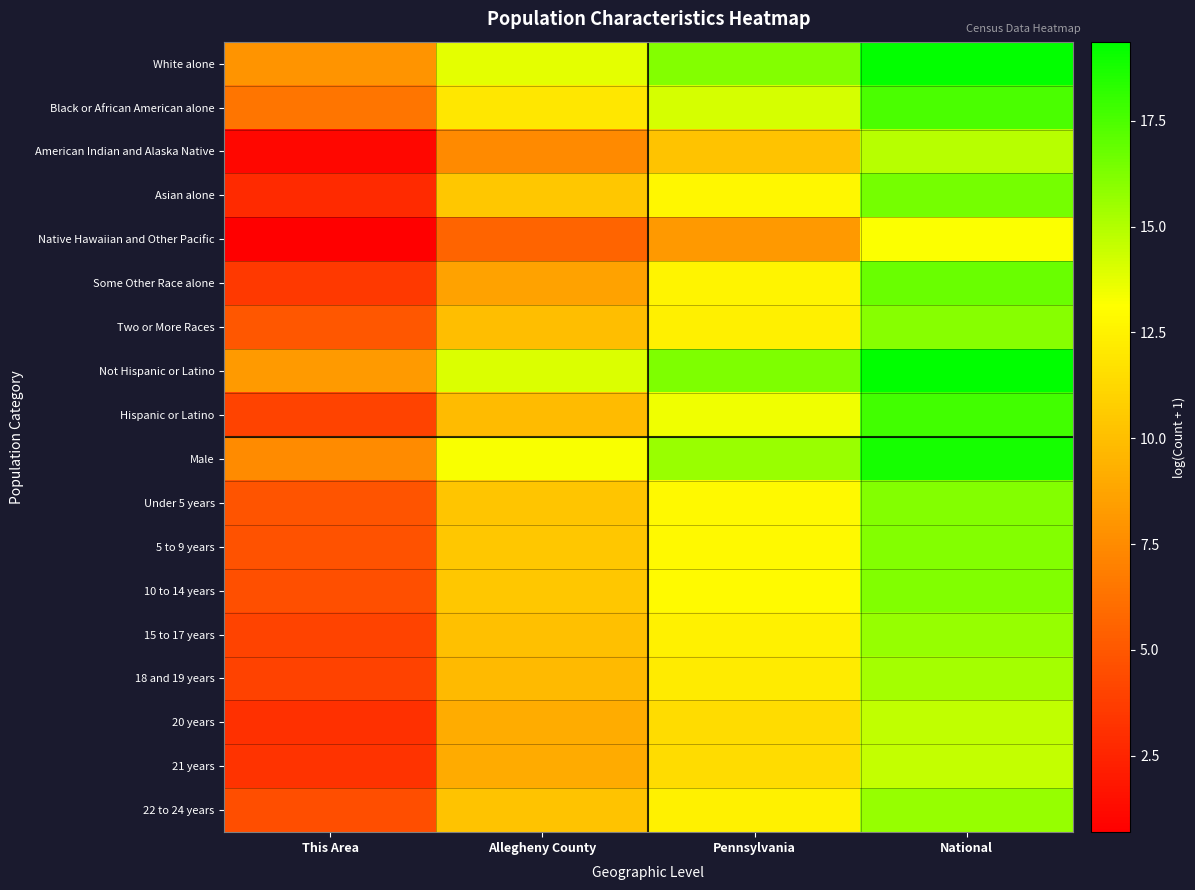

Count the number of categories in the chart.

4